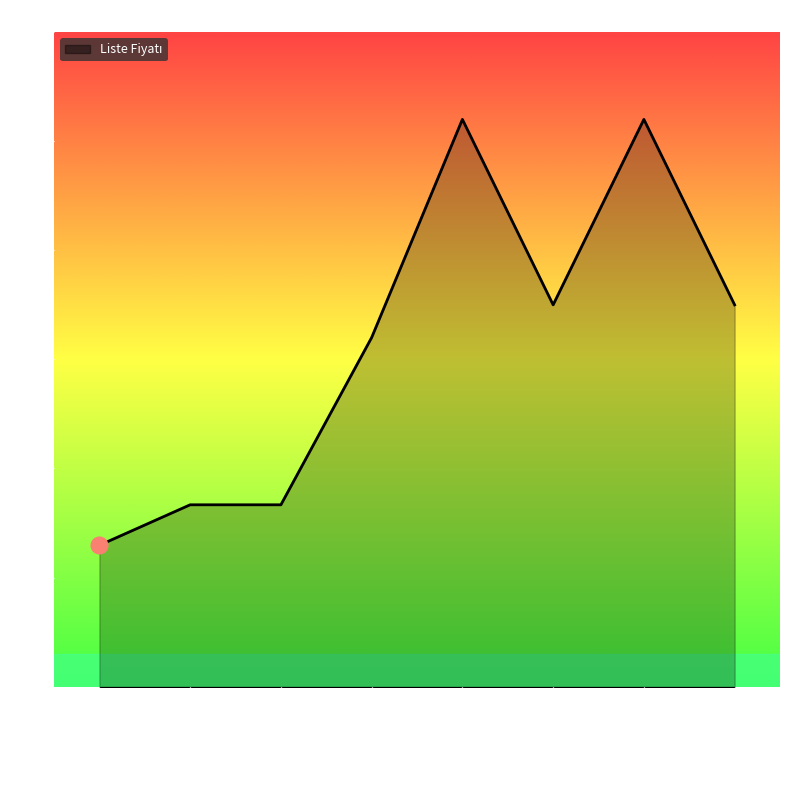

Read the value at 9789944740272.

52.0